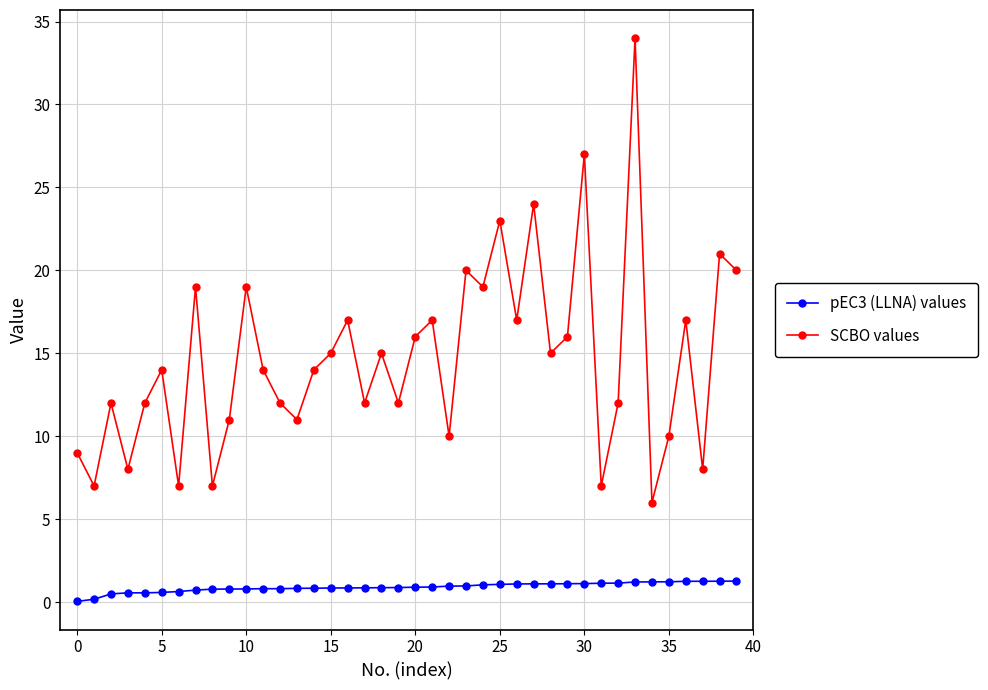

True or false: SCBO values and pEC3 (LLNA) values intersect in this chart.

False